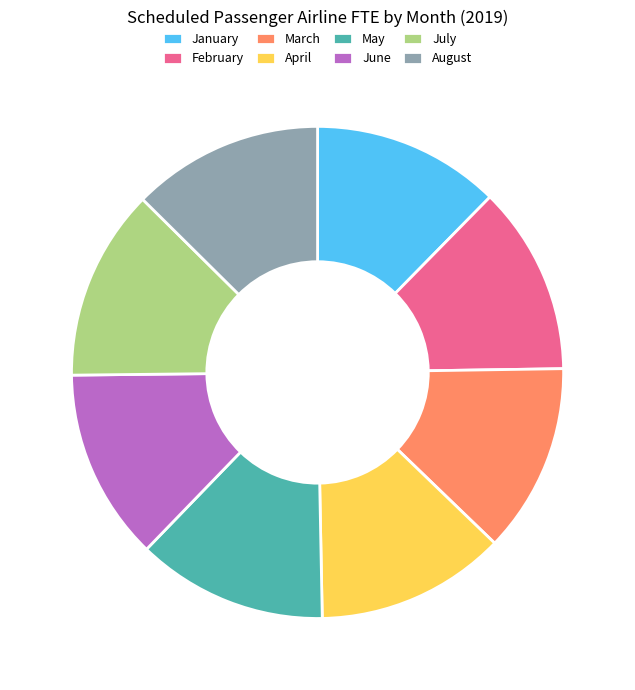

Approximately how many times larger is the value at July compared to January?

1.0